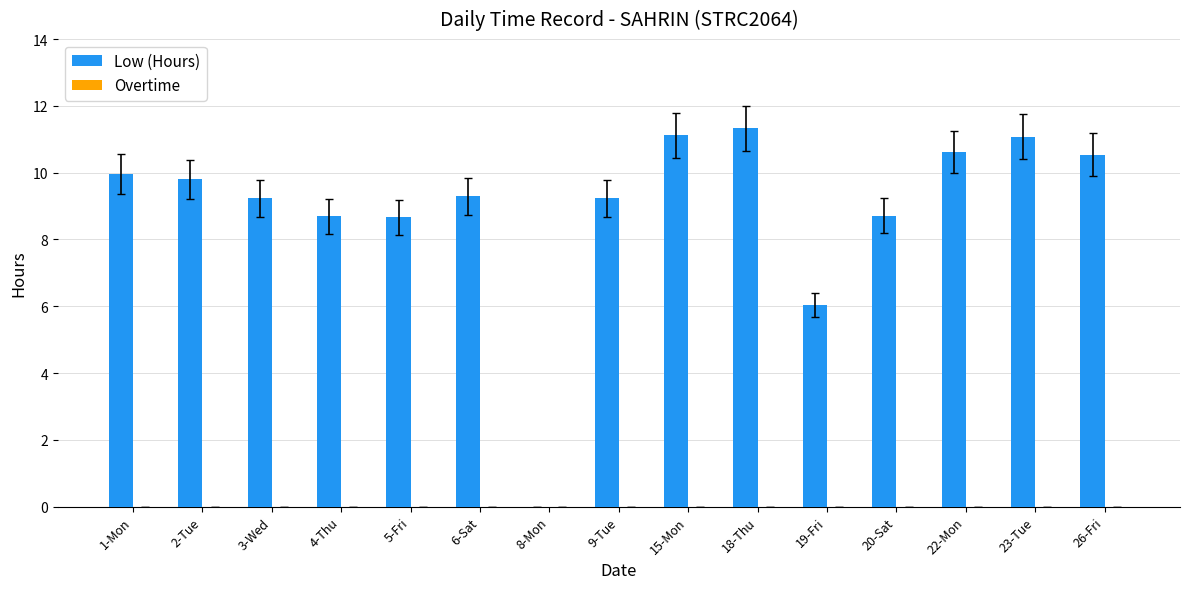

What is the approximate value at 18-Thu?

11.3